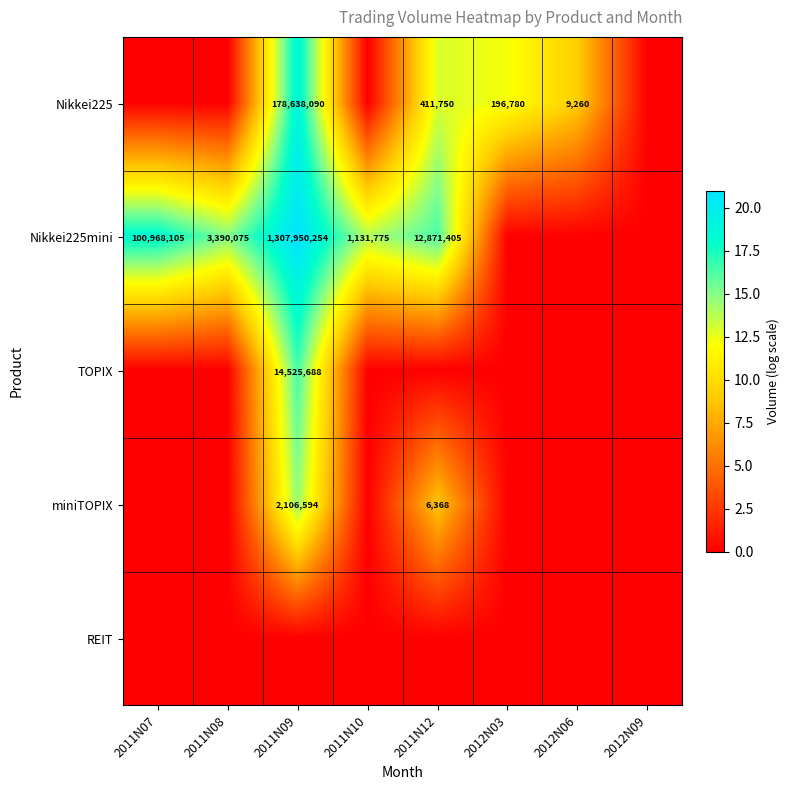

The value of Nikkei225 at 2012N03 is 46912. True or false?

False